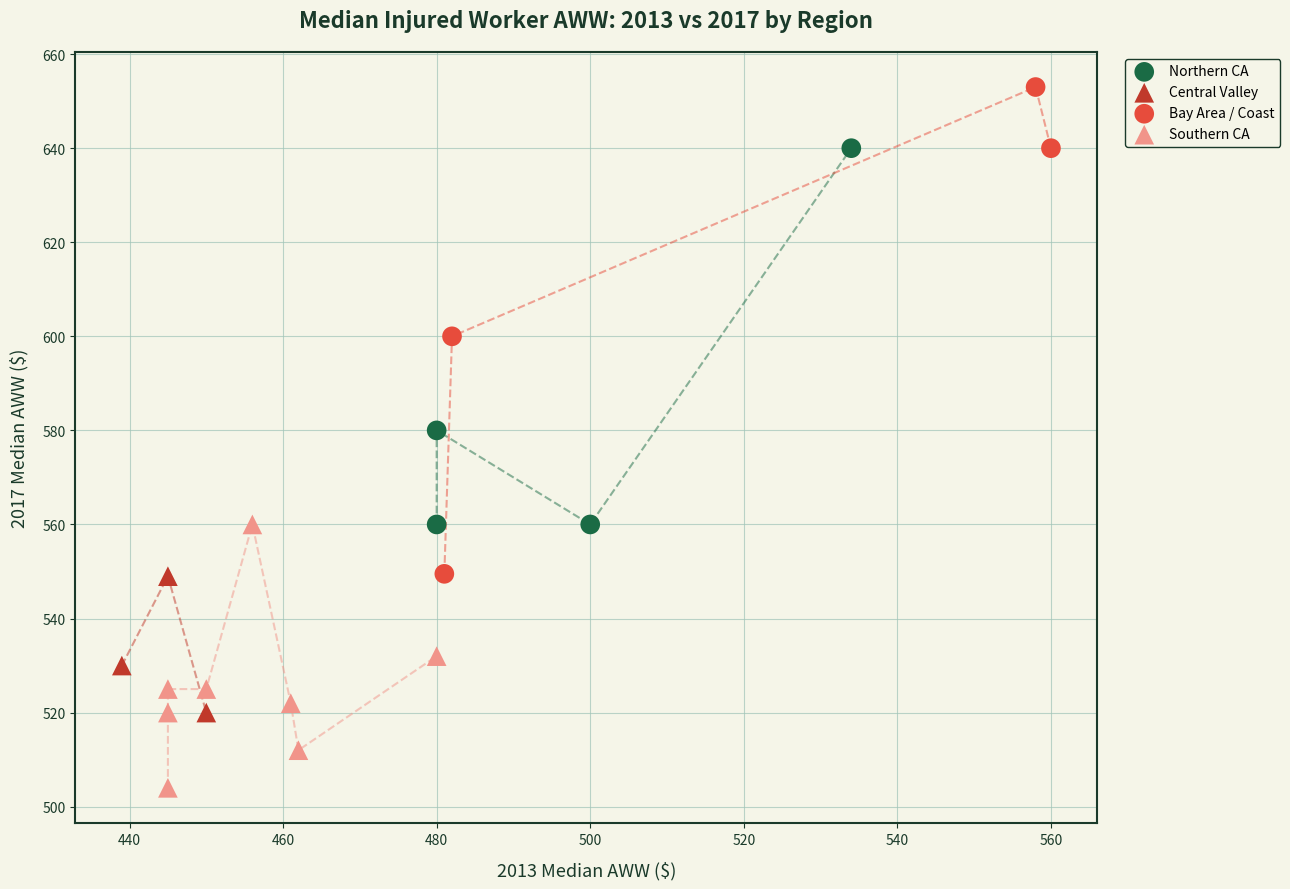

Which series reaches the minimum Y coordinate?

Southern CA